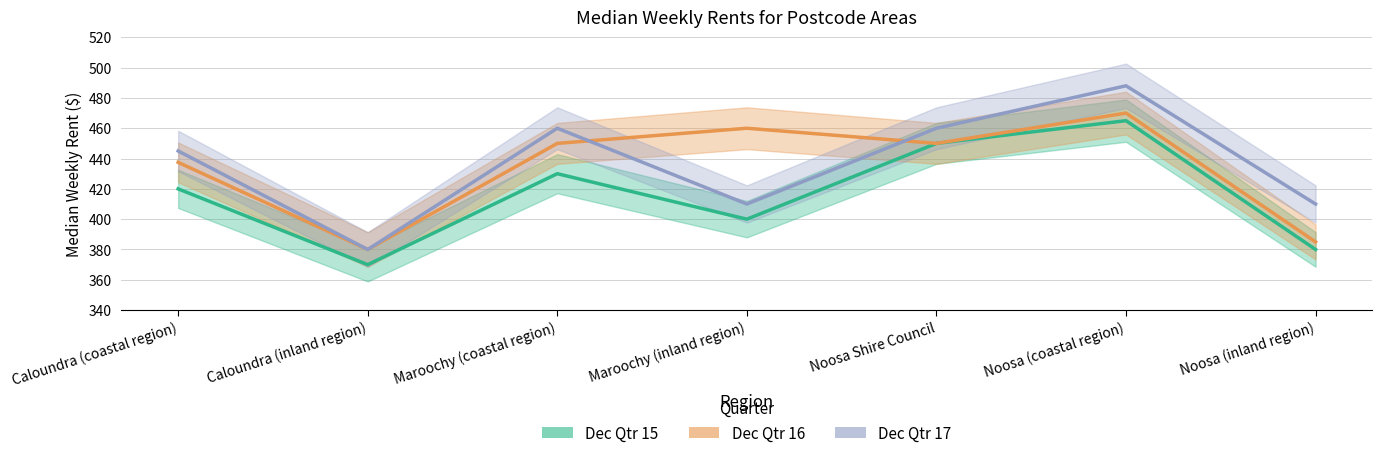

The Dec Qtr 15 series shows 715.0 at Noosa (coastal region). True or false?

False